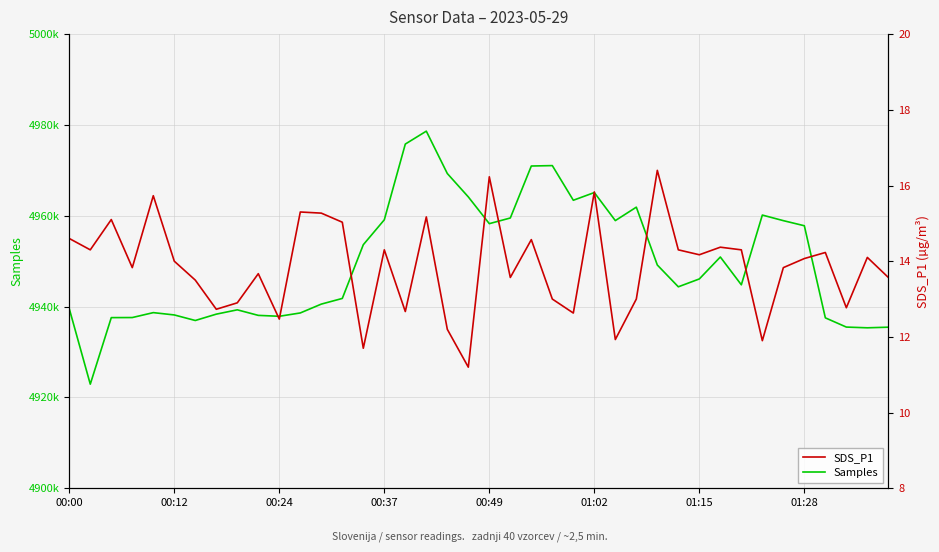

What is the average value of the Samples series?

4949793.9